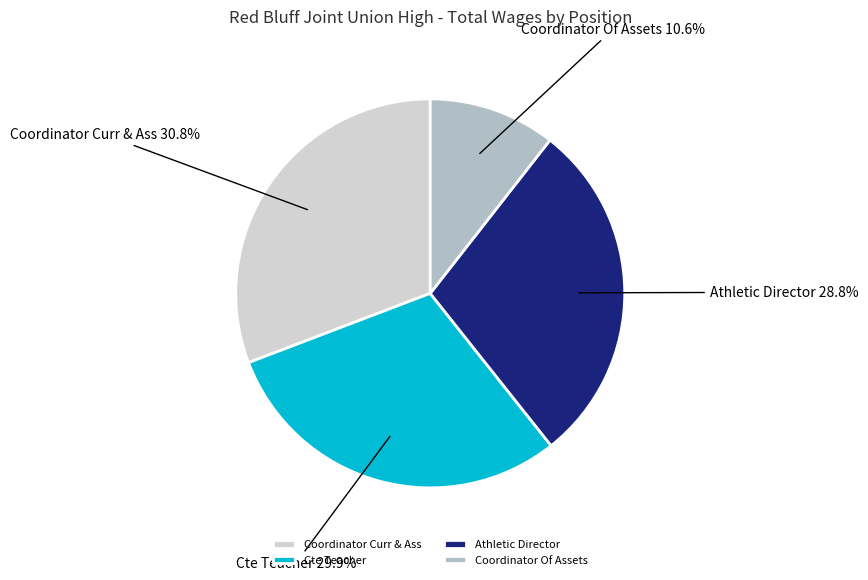

Combined, do Coordinator Curr & Ass and Athletic Director account for over 50%?

Yes